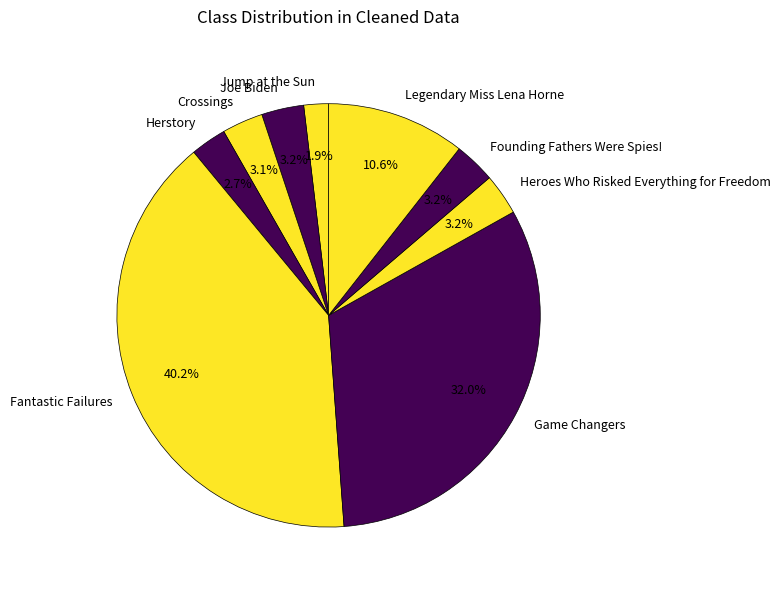

What percentage is the Legendary Miss Lena Horne slice, to the nearest percent?

11%